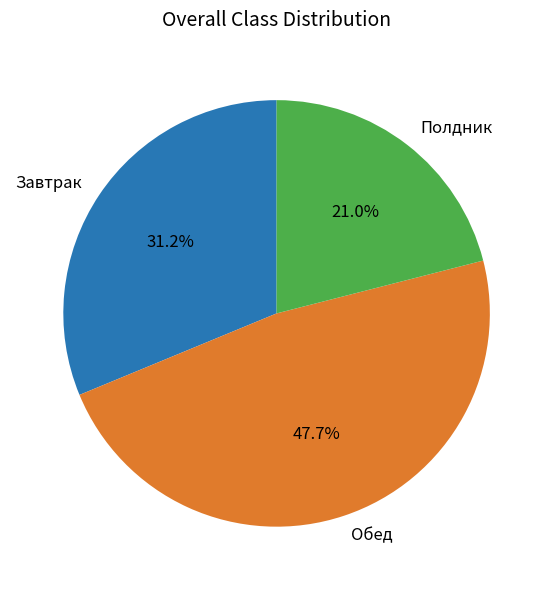

To the nearest percent, what is the average slice percentage?

33%